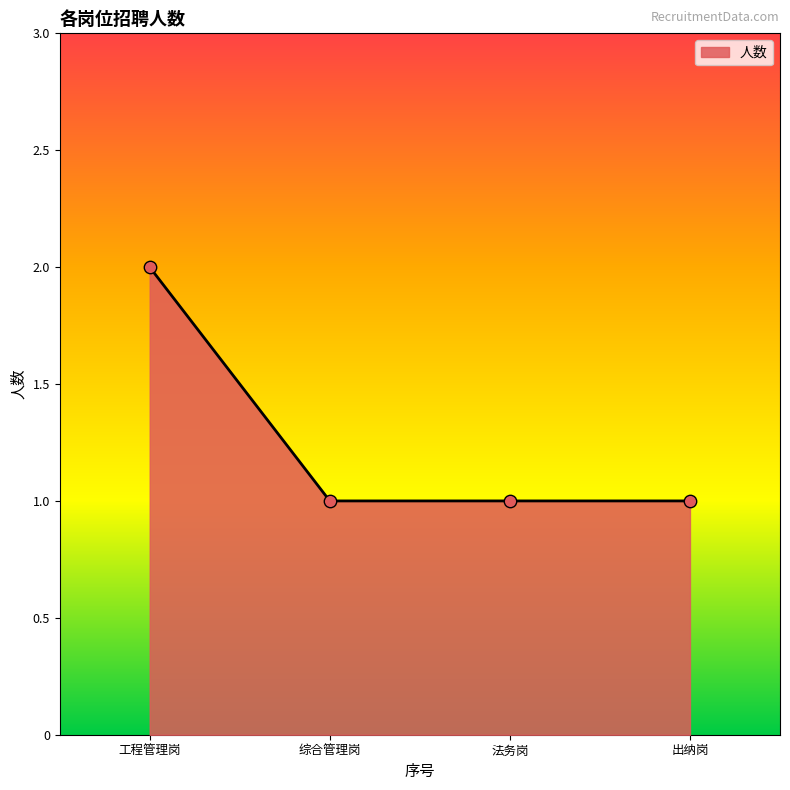

Between 工程管理岗 and 出纳岗, which is larger?

工程管理岗